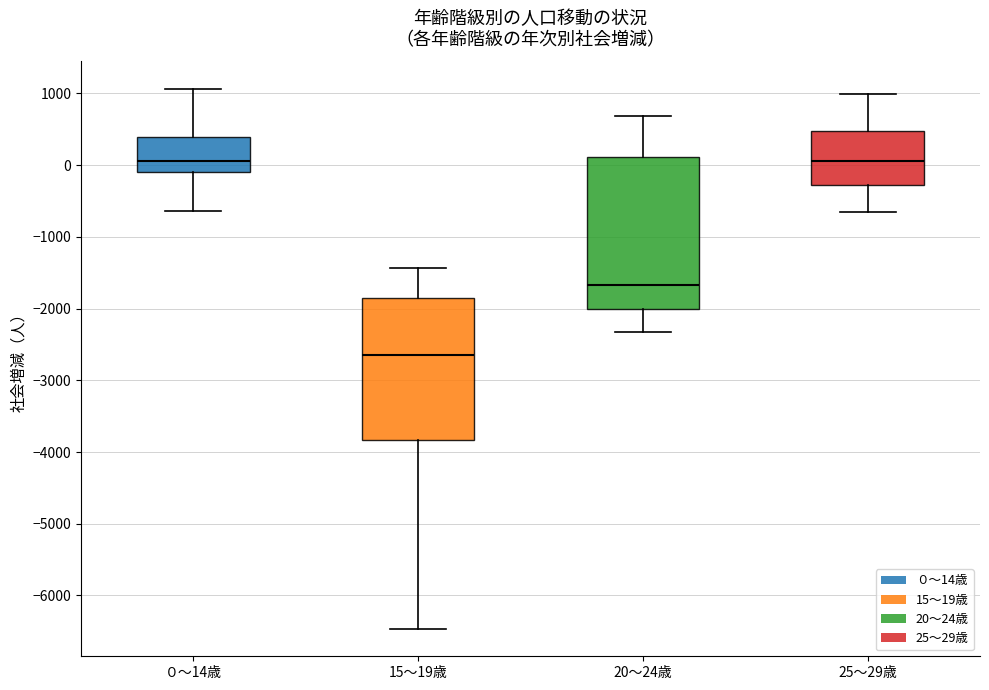

Reading left to right, transcribe this box plot: for each box, give where its median line is, the range the box spans, and where its two whiskers end, as read against the y-axis. The values are not printed on the chart, so give them approximately, as read against the axis.

０～14歳: median 100, box -100 to 400, whiskers -600 to 1100
15～19歳: median -2600, box -3800 to -1800, whiskers -6500 to -1400
20～24歳: median -1700, box -2000 to 100, whiskers -2300 to 700
25～29歳: median 100, box -300 to 500, whiskers -700 to 1000